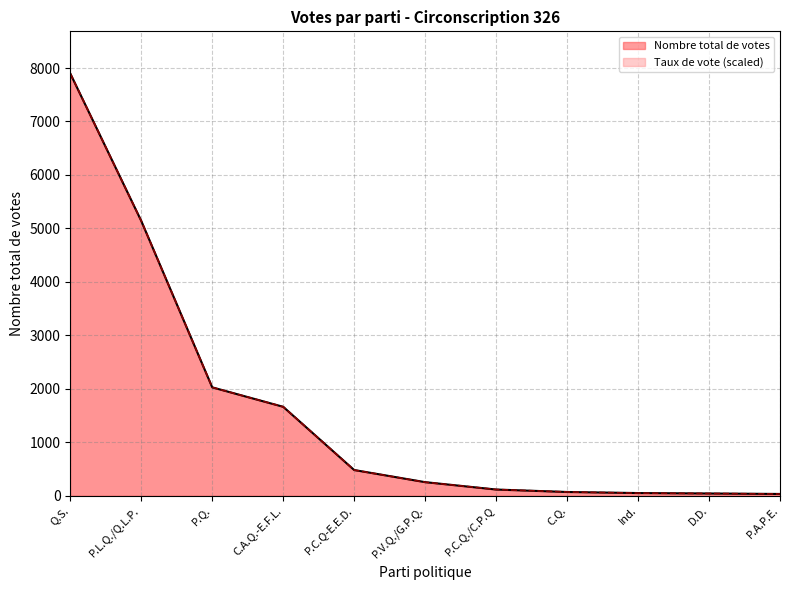

How many lines are shown in the chart?

2